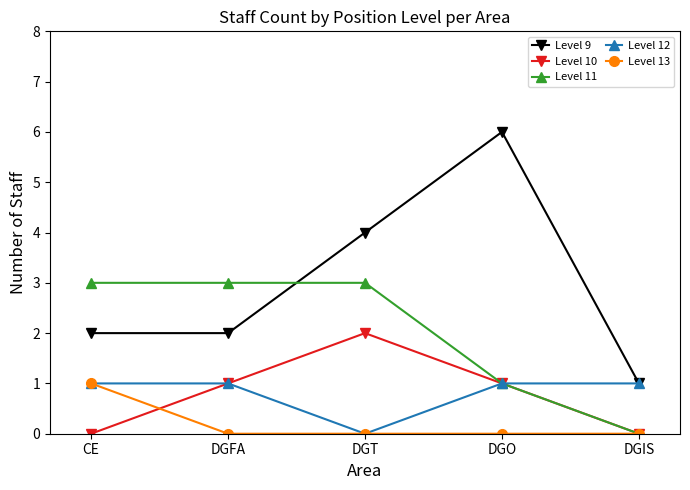

At how many categories does at least one series exceed 0?

5